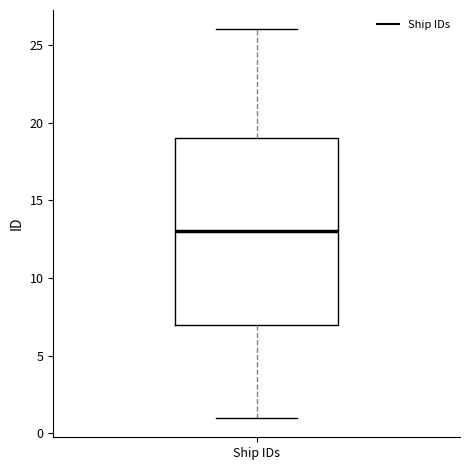

Where does the lower whisker of the box for Ship IDs end on the y-axis? The values are not printed on the chart, so give them approximately, as read against the axis.

1